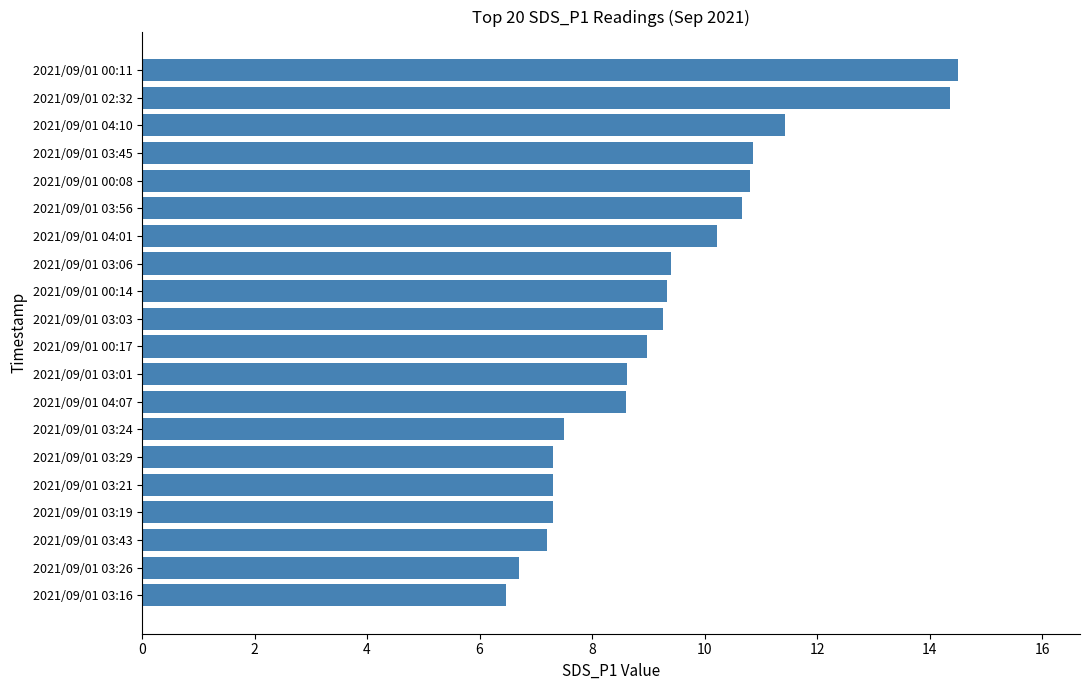

Reading bottom to top, what are all the values shown in this chart?

6.5	6.7	7.2	7.3	7.3	7.3	7.5	8.6	8.6	9.0	9.3	9.3	9.4	10.2	10.7	10.8	10.9	11.4	14.4	14.5